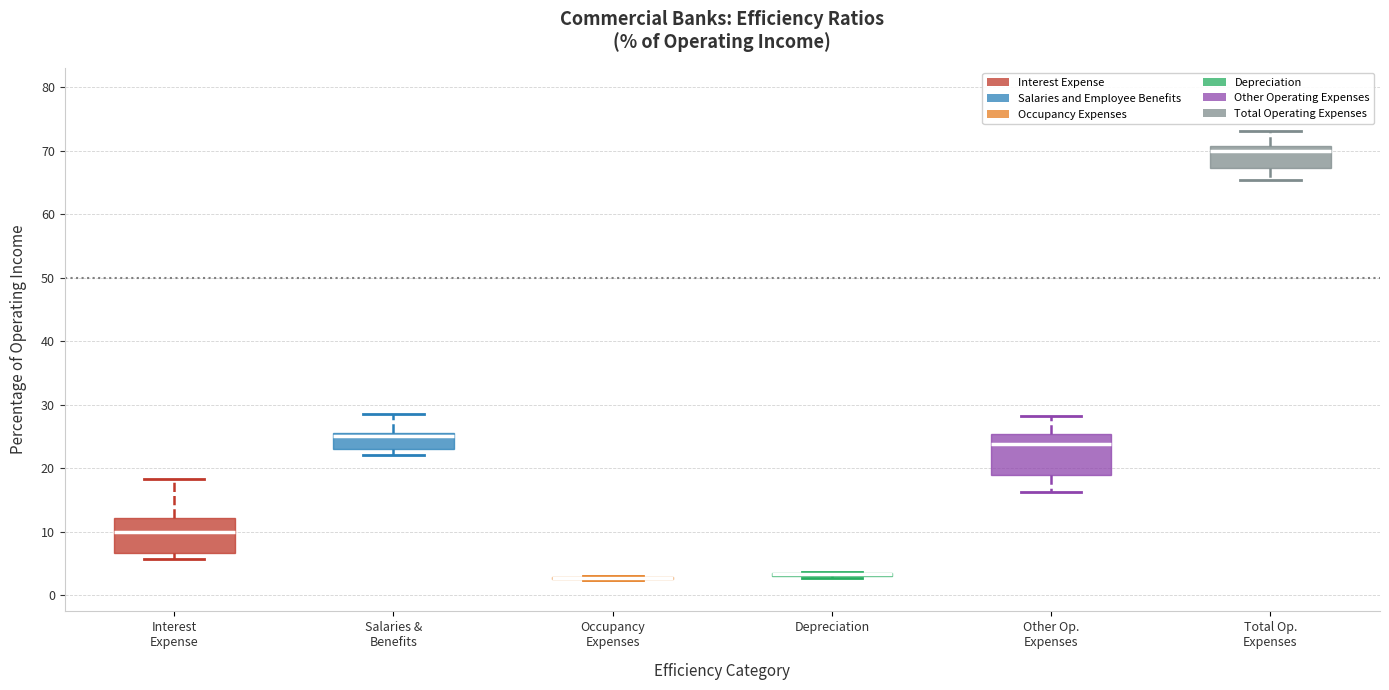

Reading left to right, transcribe this box plot: for each box, give where its median line is, the range the box spans, and where its two whiskers end, as read against the y-axis. The values are not printed on the chart, so give them approximately, as read against the axis.

Interest Expense: median 10, box 7 to 12, whiskers 6 to 18
Salaries & Benefits: median 25 (just below the box's upper edge), box 23 to 25, whiskers 22 to 29
Occupancy Expenses: box collapsed to a line at 3, whiskers 2 to 3
Depreciation: box collapsed to a line at 3, whiskers 3 to 4
Other Op. Expenses: median 24, box 19 to 25, whiskers 16 to 28
Total Op. Expenses: median 70, box 67 to 71, whiskers 65 to 73